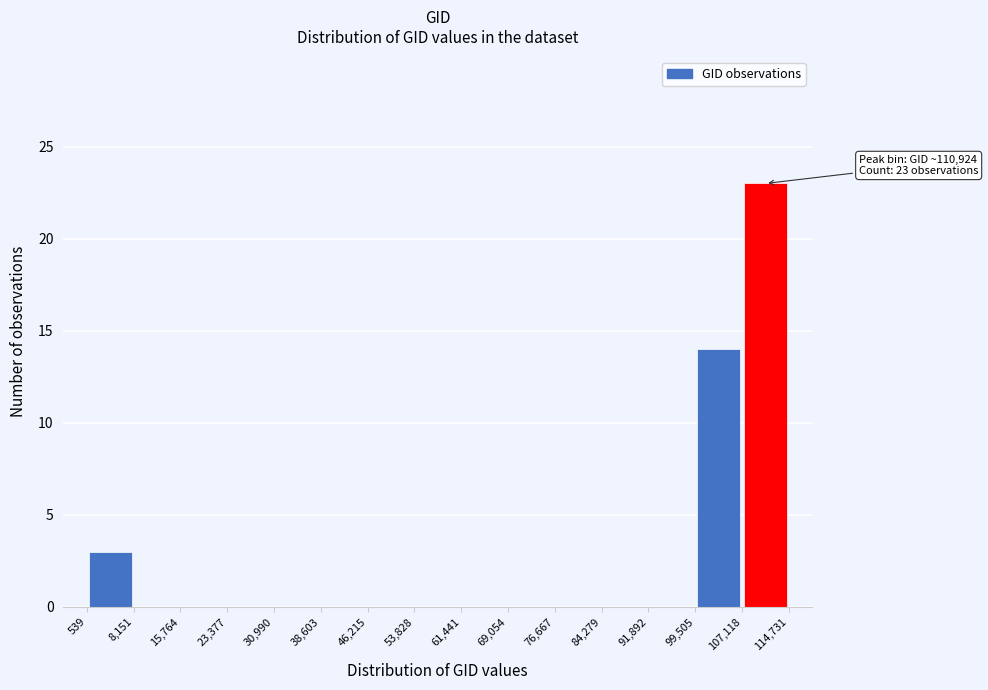

Over which range of the x-axis is the bar tallest?

107,118 to 114,731